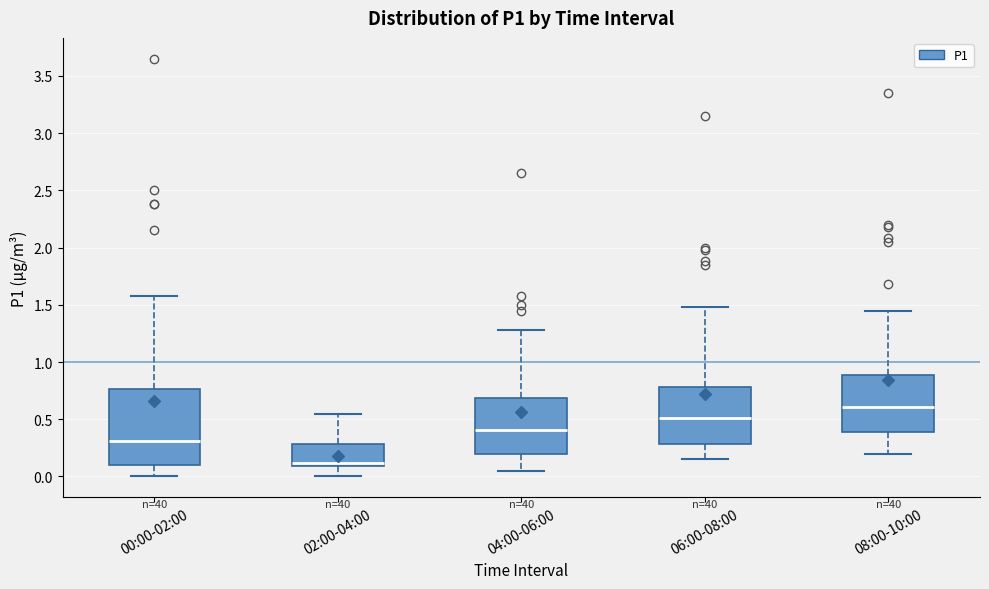

Reading left to right, transcribe this box plot: for each box, give where its median line is, the range the box spans, and where its two whiskers end, as read against the y-axis. The values are not printed on the chart, so give them approximately, as read against the axis.

00:00-02:00: median 0.30, box 0.10 to 0.75, whiskers 0.00 to 1.60
02:00-04:00: median 0.10 (just above the box's lower edge), box 0.10 to 0.30, whiskers 0.00 to 0.55
04:00-06:00: median 0.40, box 0.20 to 0.70, whiskers 0.05 to 1.30
06:00-08:00: median 0.50, box 0.30 to 0.80, whiskers 0.15 to 1.50
08:00-10:00: median 0.60, box 0.40 to 0.90, whiskers 0.20 to 1.45